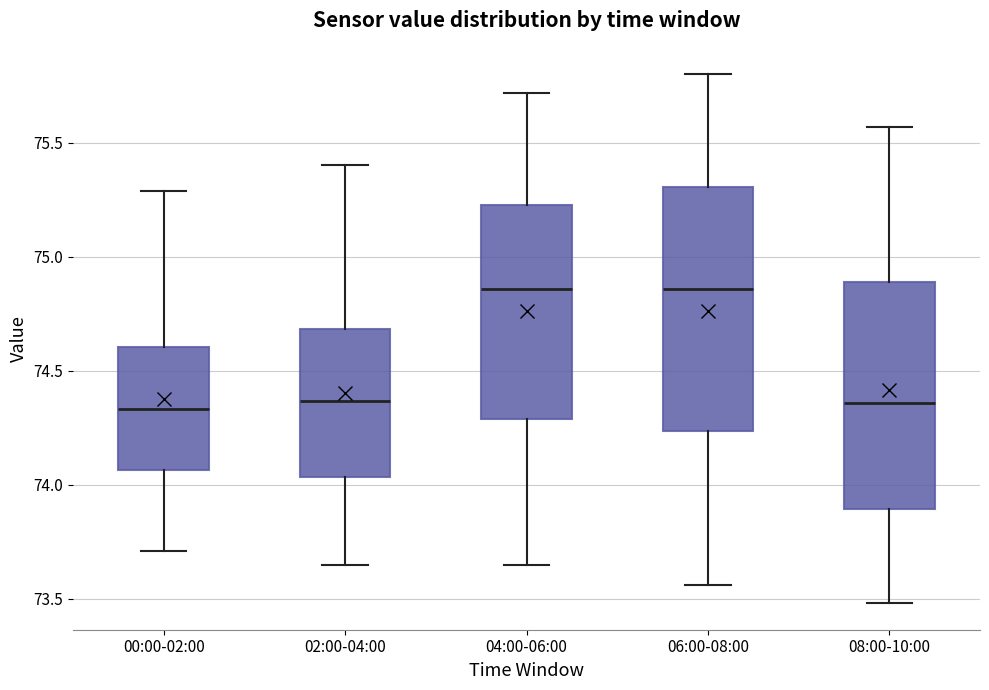

Comparing the boxes themselves (not the whiskers), which one is the tallest?

06:00-08:00